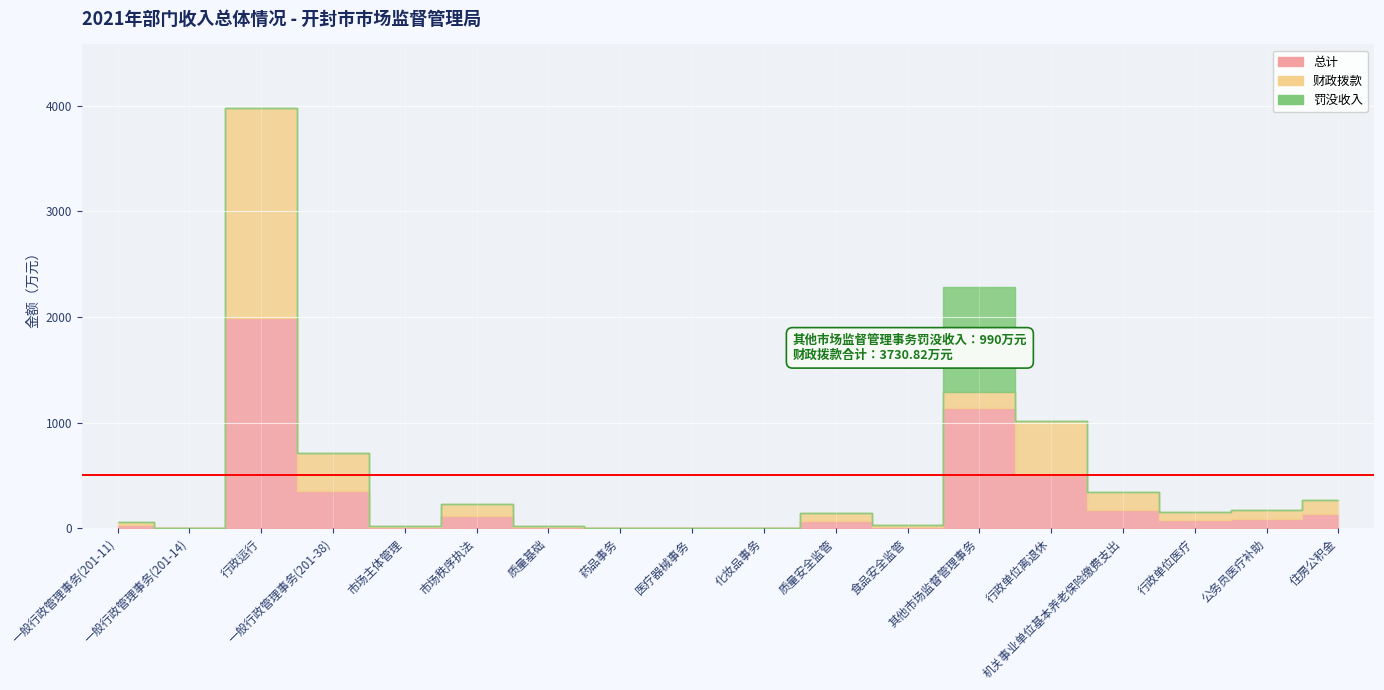

How many data points in 罚没收入 are above 0?

1